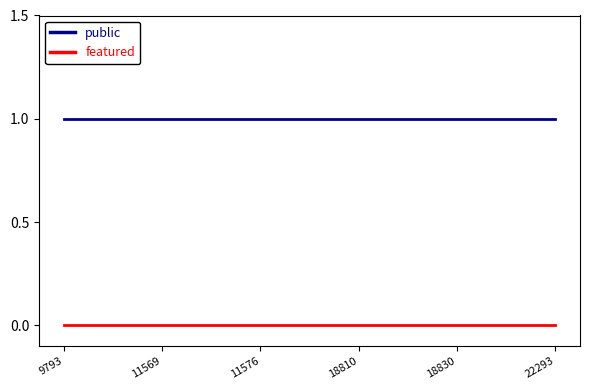

Read the public value at 9793.

1